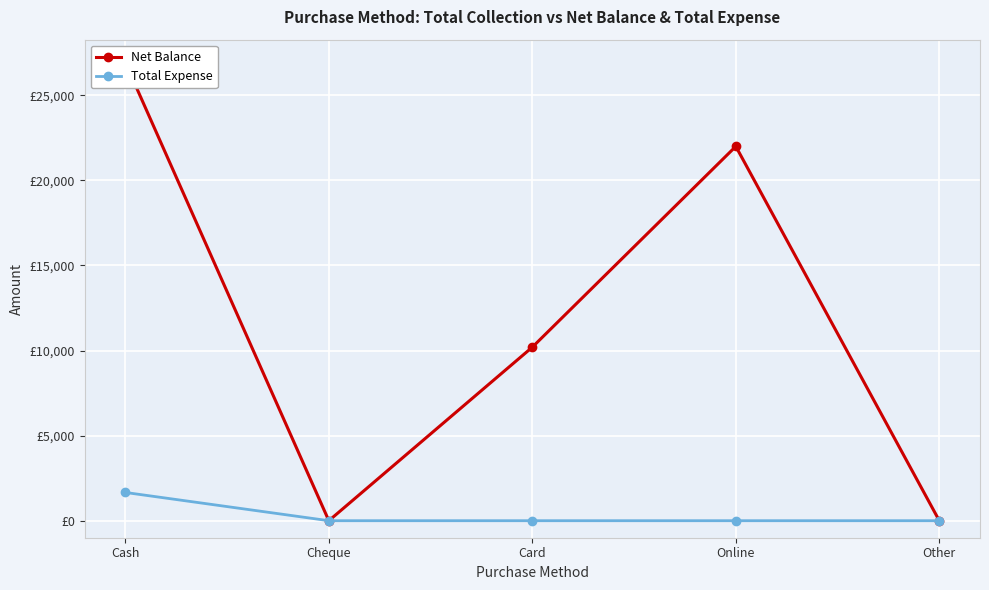

At how many categories does at least one series exceed 20776?

2